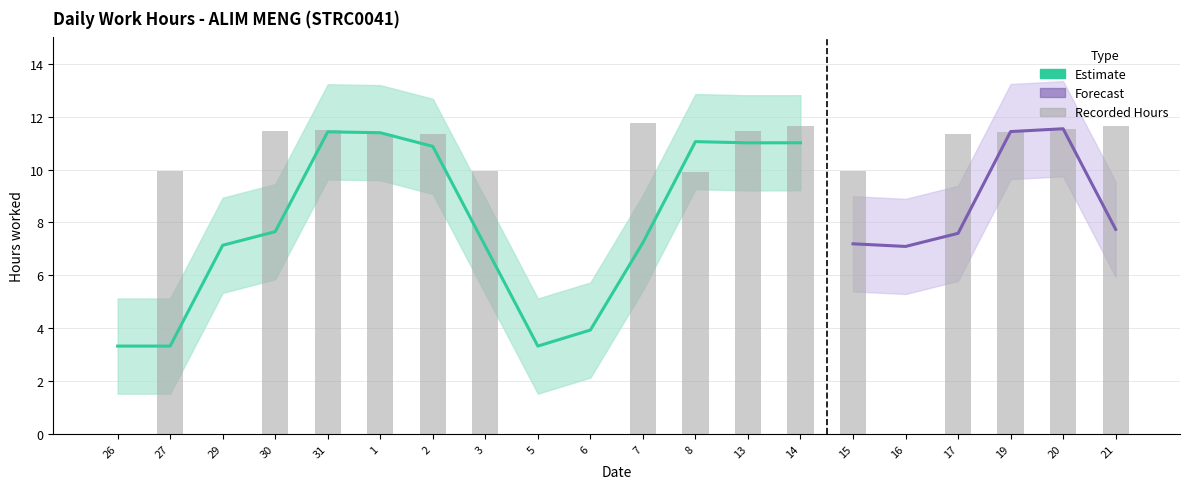

Reading right to left, list all the values displayed in this chart.

21=11.7	20=11.6	19=11.4	17=11.3	16=0.0	15=9.9	14=11.6	13=11.5	8=9.9	7=11.8	6=0.0	5=0.0	3=10.0	2=11.3	1=11.3	31=11.5	30=11.4	29=0.0	27=10.0	26=0.0